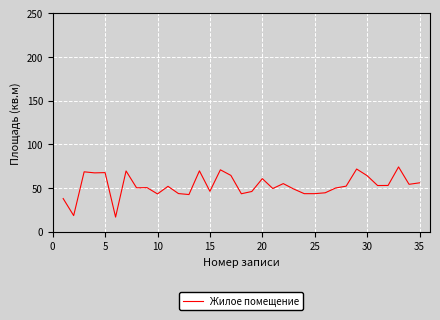

What is the minimum value shown in the chart?

16.9